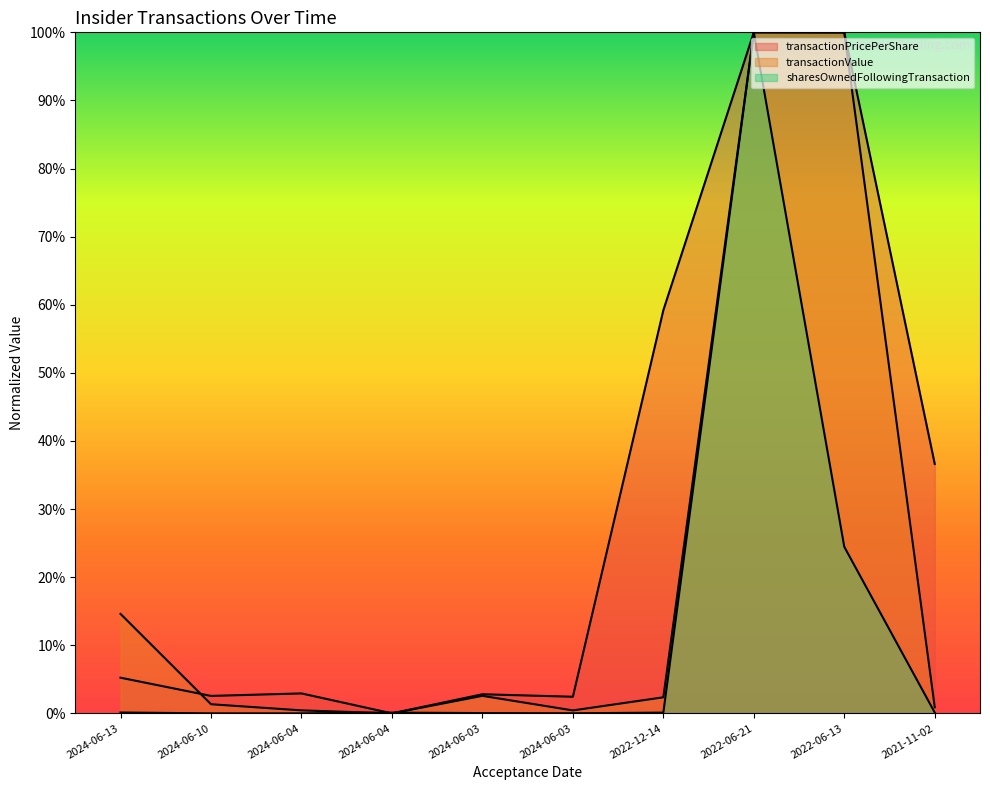

How many interior local valleys does the transactionValue series have?

2